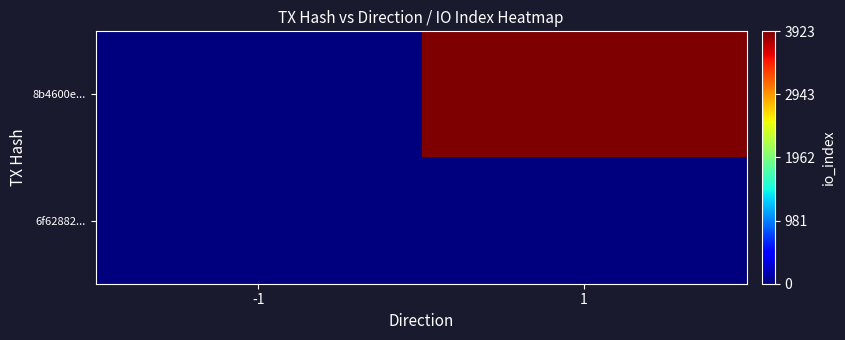

What is the smallest value displayed?

-1